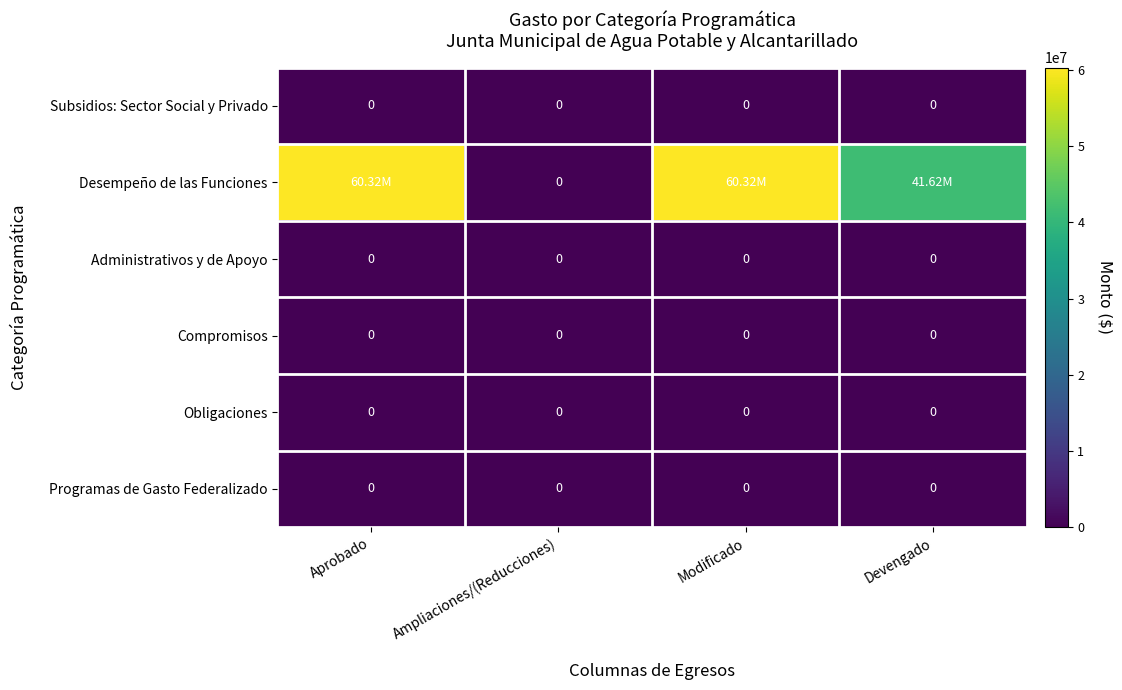

Which label corresponds to the smallest value in the chart?

Aprobado